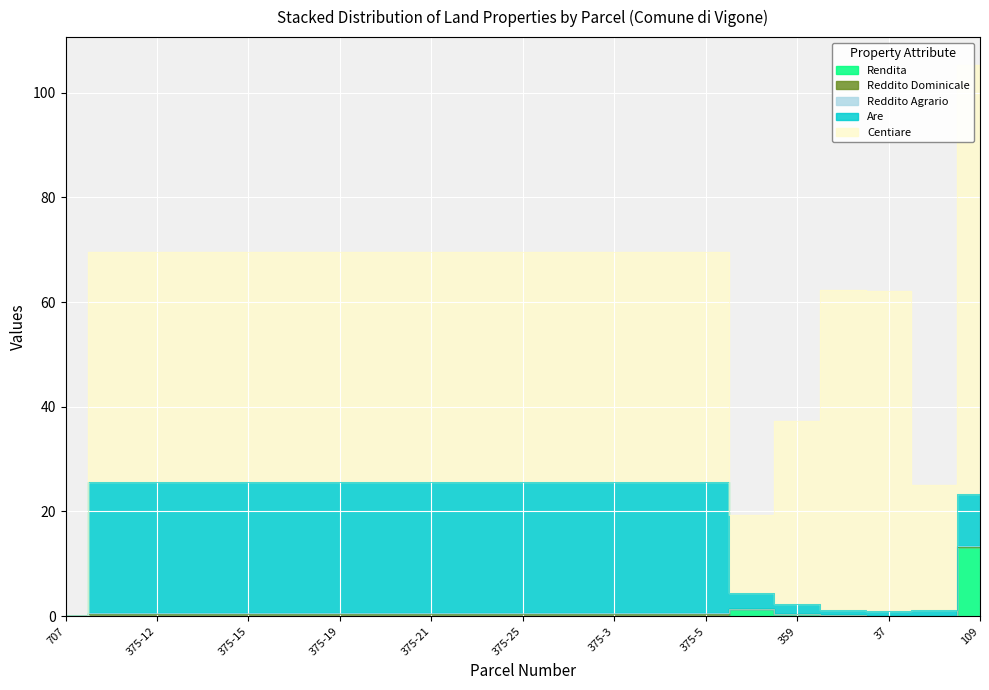

Which label corresponds to the smallest value in the chart?

707